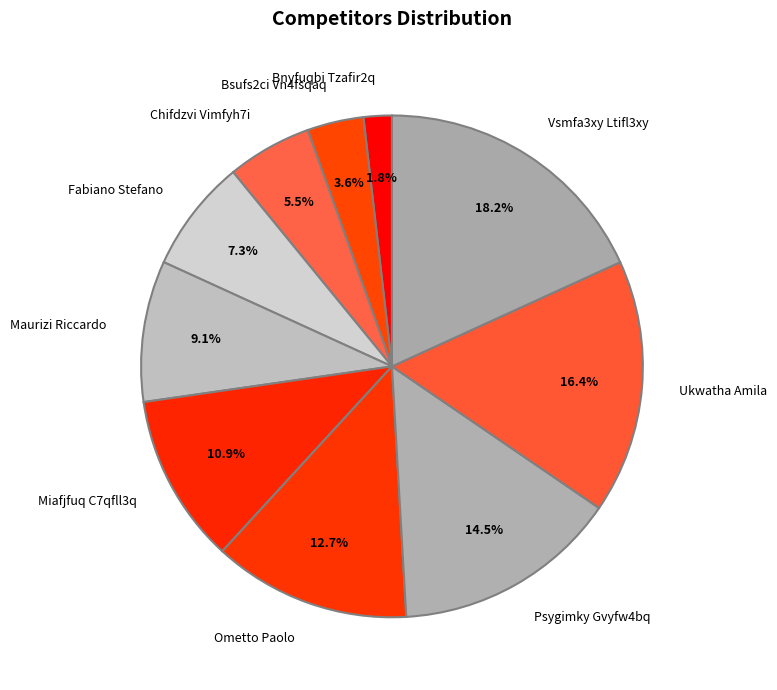

Rank the categories by value from highest to lowest.

Vsmfa3xy Ltifl3xy, Ukwatha Amila, Psygimky Gvyfw4bq, Ometto Paolo, Miafjfuq C7qfll3q, Maurizi Riccardo, Fabiano Stefano, Chifdzvi Vimfyh7i, Bsufs2ci Vn4fsqaq, Bnyfuqbi Tzafir2q